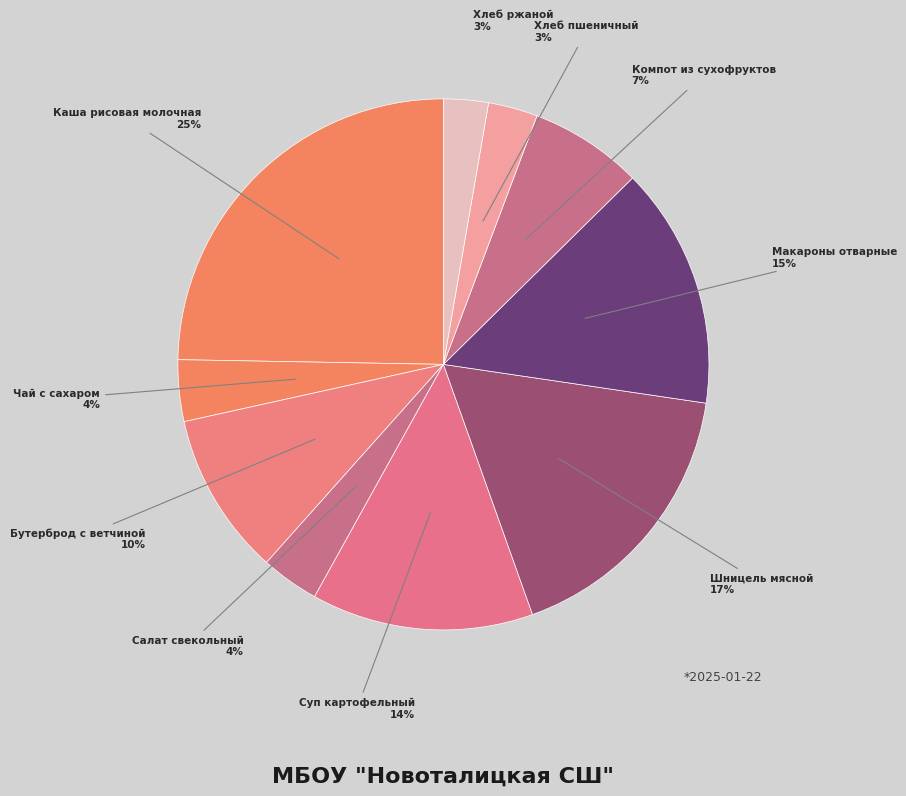

What percentage is the Хлеб пшеничный slice, to the nearest percent?

3%